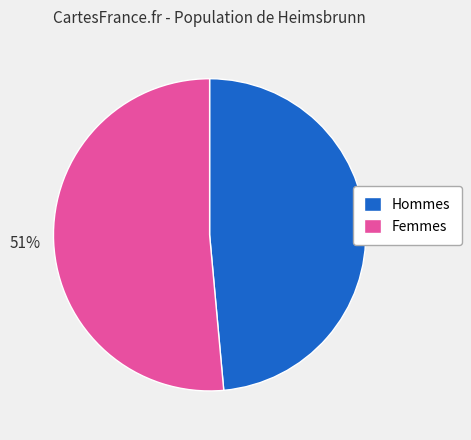

Is Hommes the majority of the pie?

No